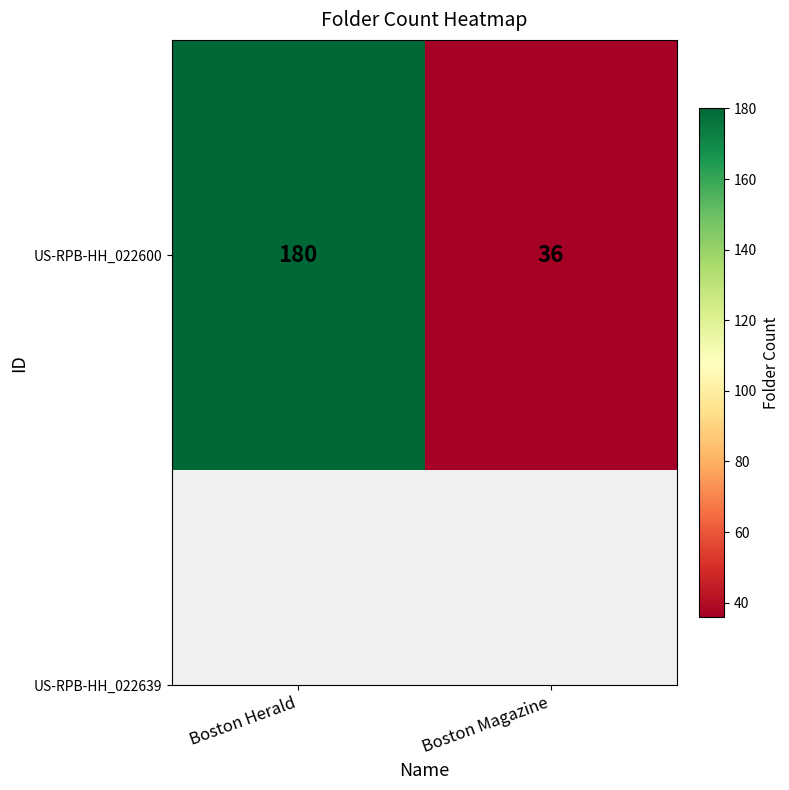

At which category does the chart reach its minimum across all series?

Boston Magazine